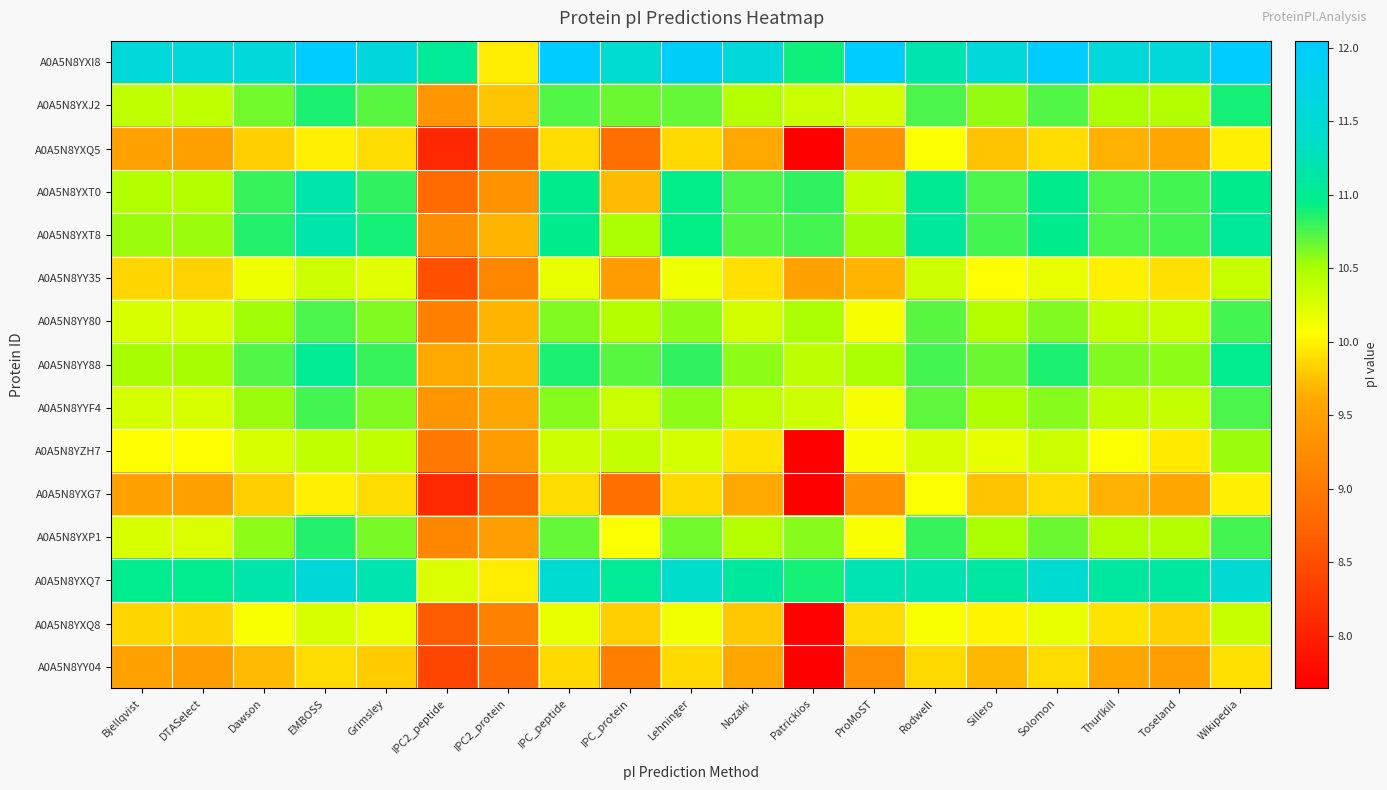

How many categories are shown in the chart?

19